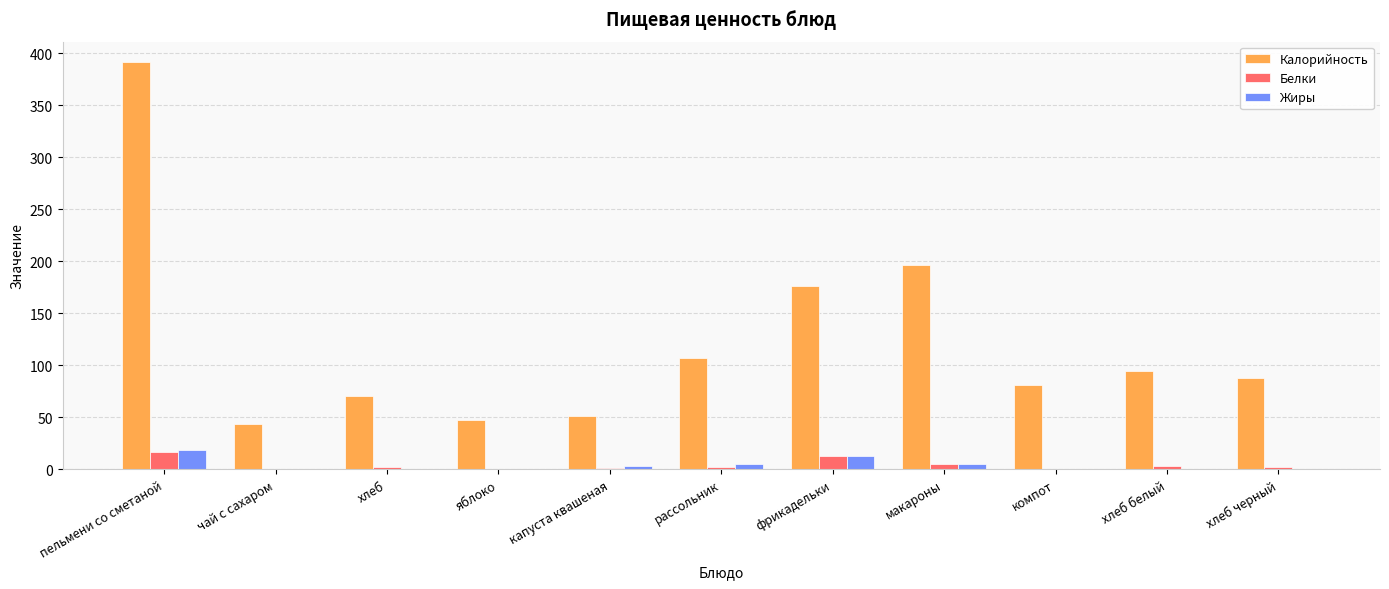

What is the highest value of the Жиры series?

18.6